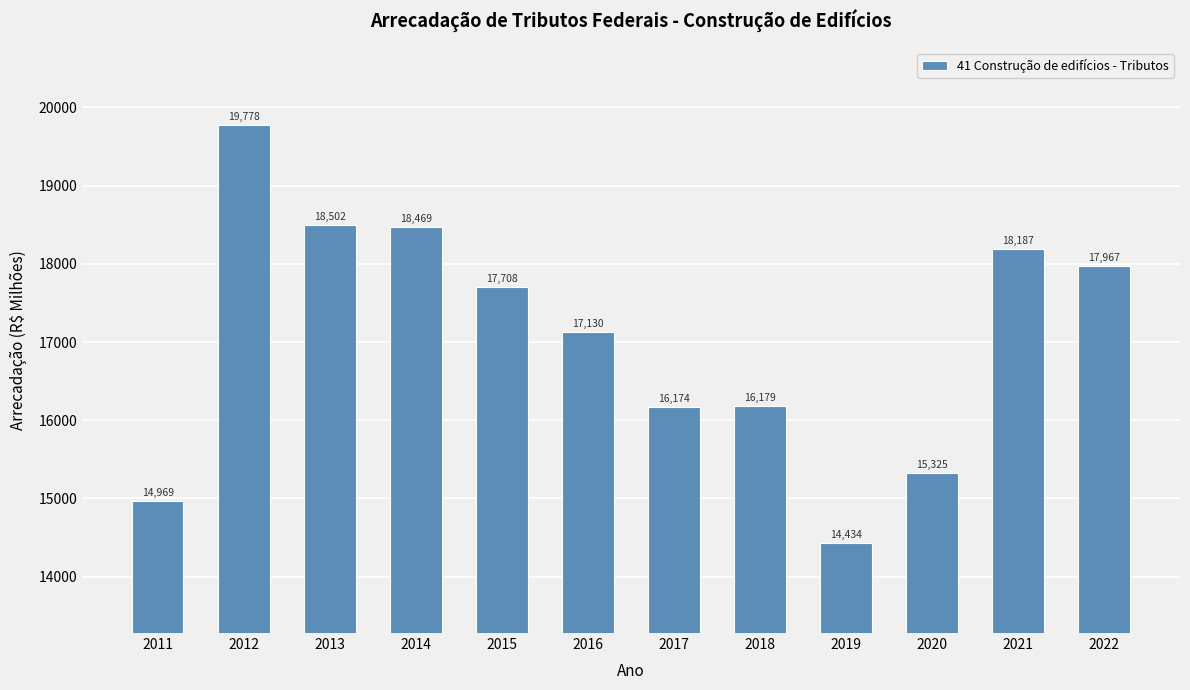

Count the number of data series in this chart.

1